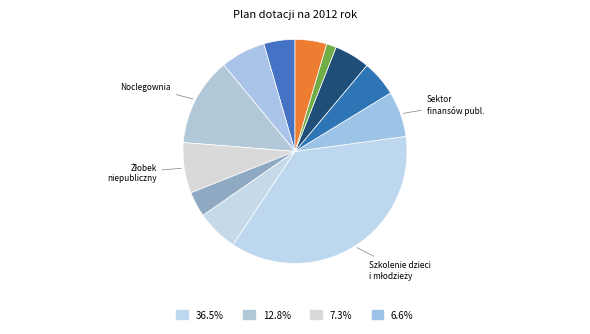

How many slices are in this pie chart?

12